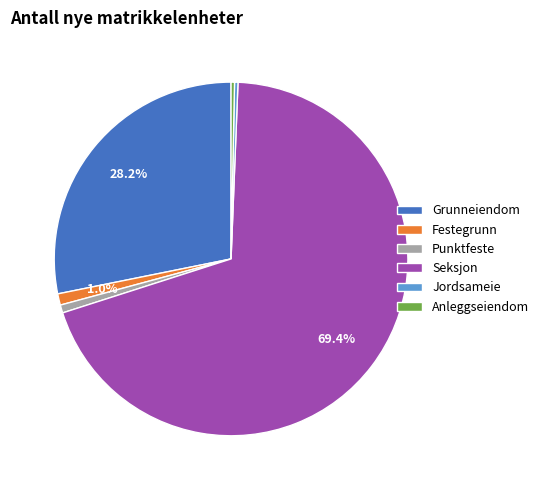

To the nearest percent, what is the combined percentage of Seksjon and Grunneiendom?

98%